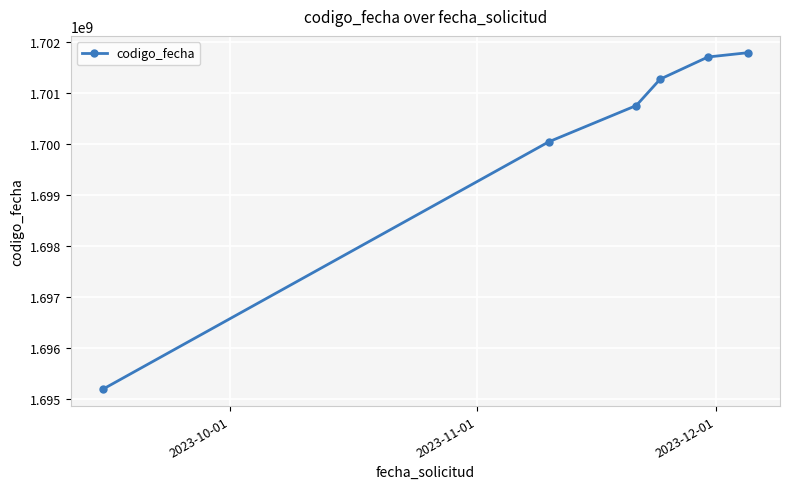

Does the chart display data point markers on the line(s)?

Yes